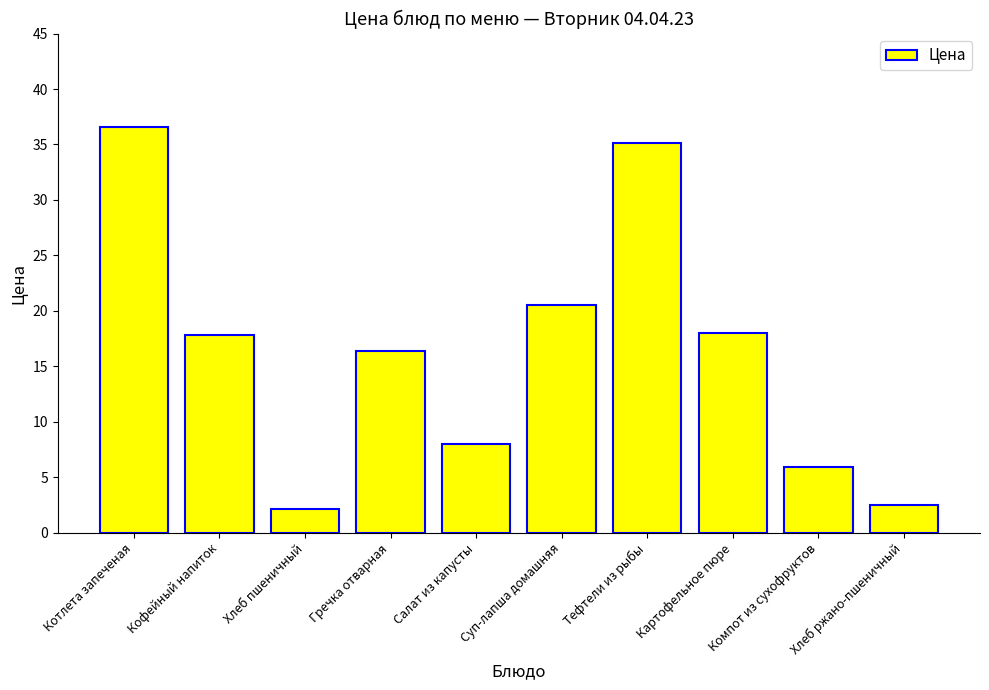

Are the bars horizontal?

No